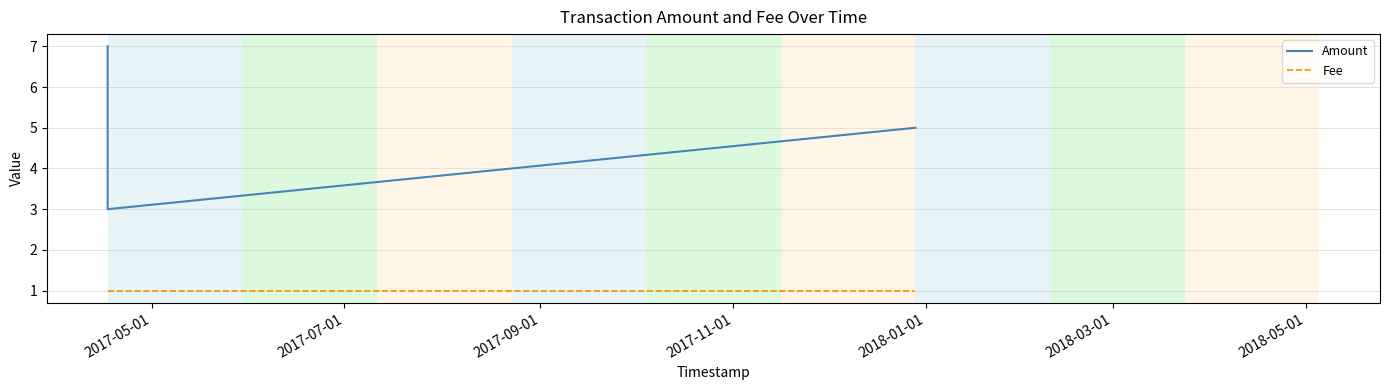

Which series has the largest total across all categories?

Amount